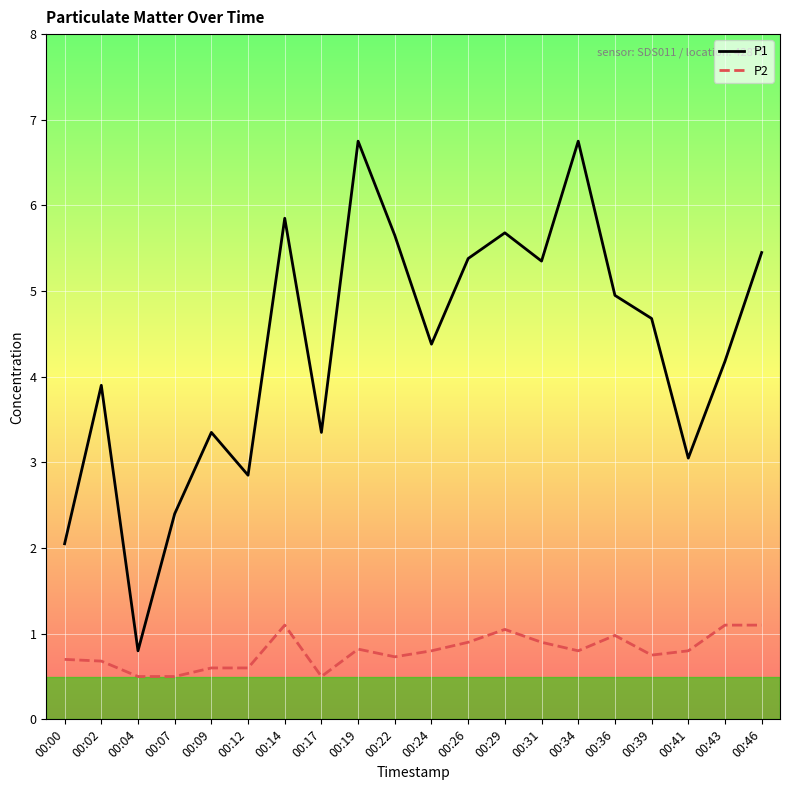

What is the difference between the P1 values at 00:41 and 00:26?

2.3